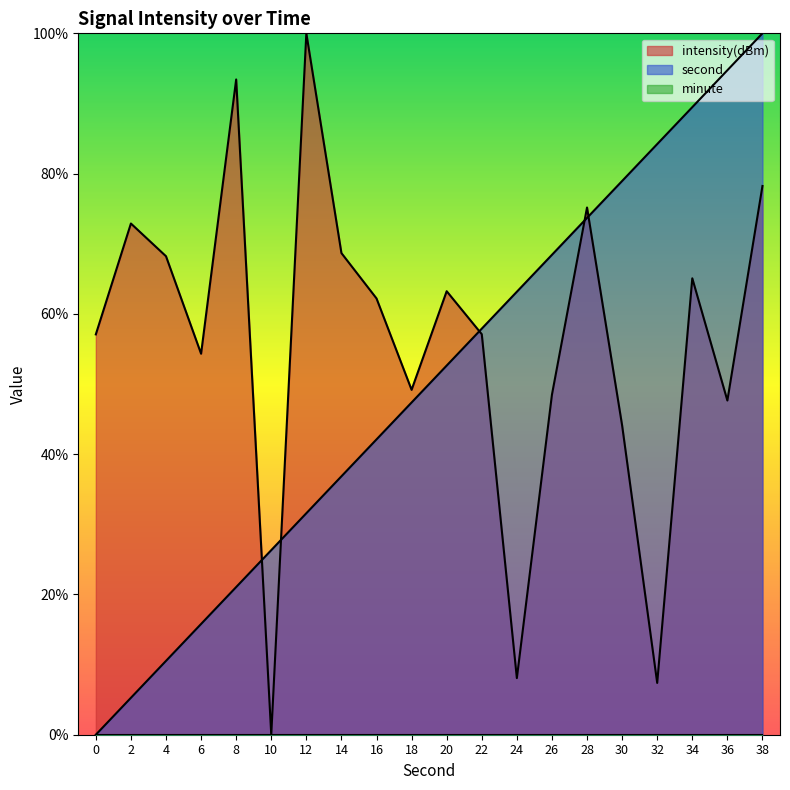

Between which two adjacent categories do intensity and second first intersect?

8 and 10